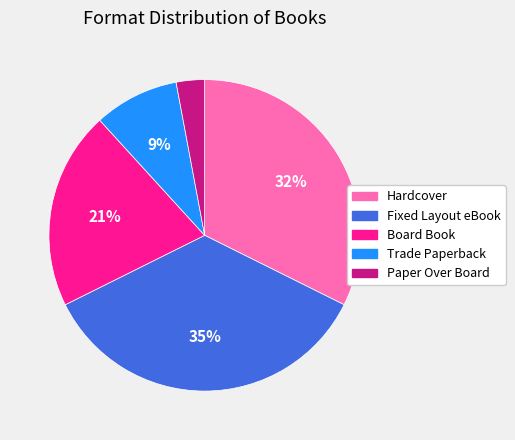

The Board Book slice represents 21% of the pie. True or false?

True